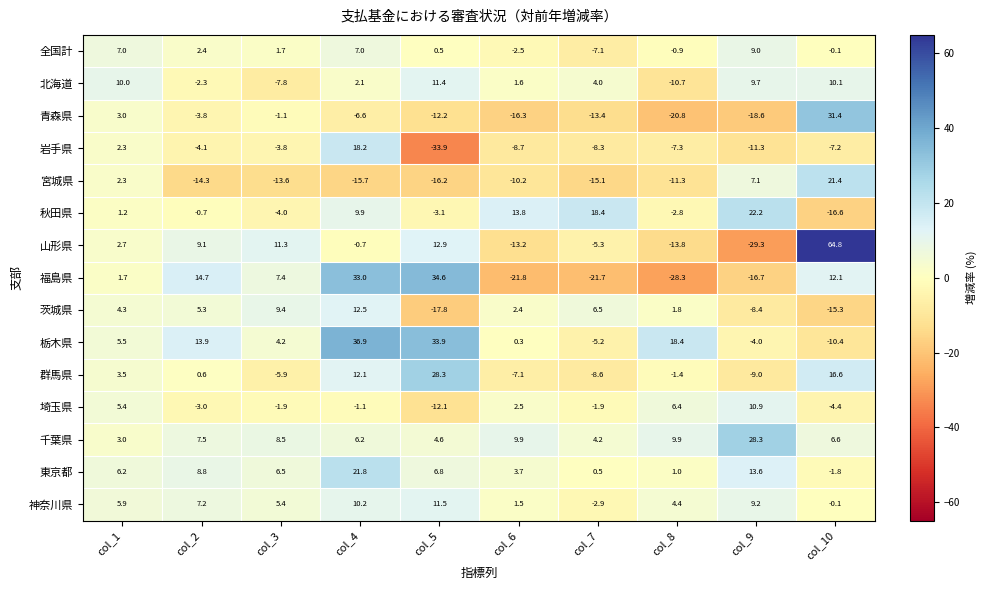

At which category is the sum across all series the highest?

col_4